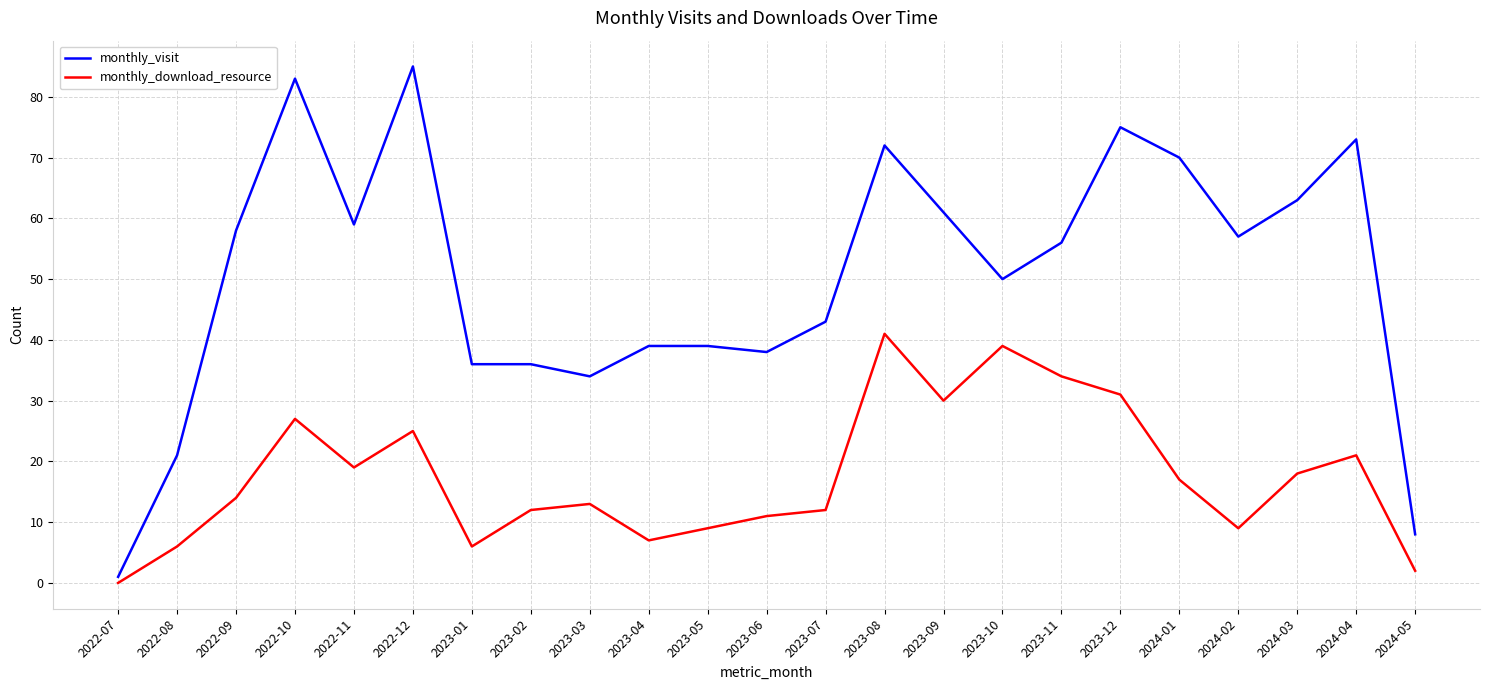

Rank the series by their average value, from highest to lowest.

monthly_visit, monthly_download_resource